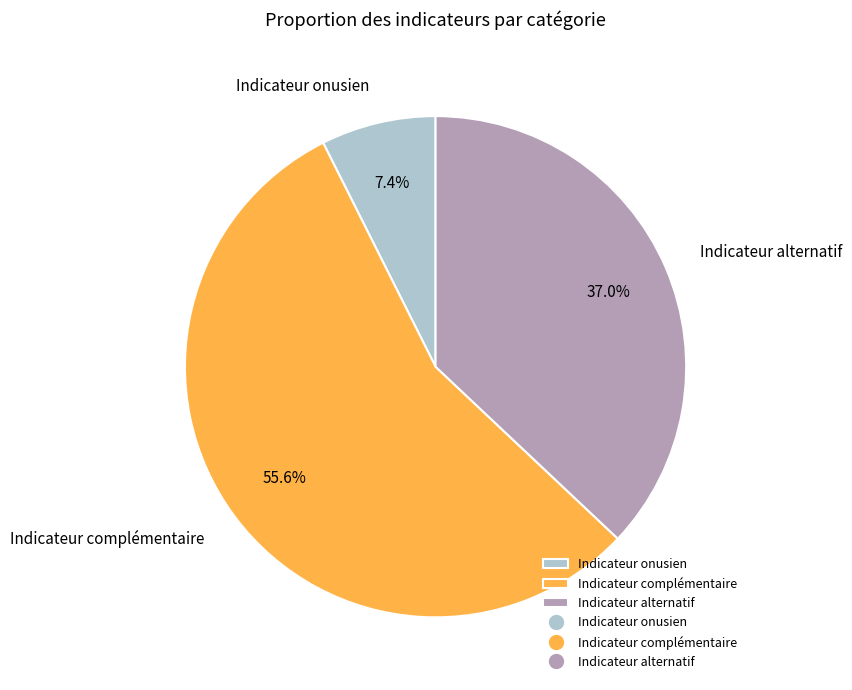

Is it true that Indicateur complémentaire is 56% of the pie?

True